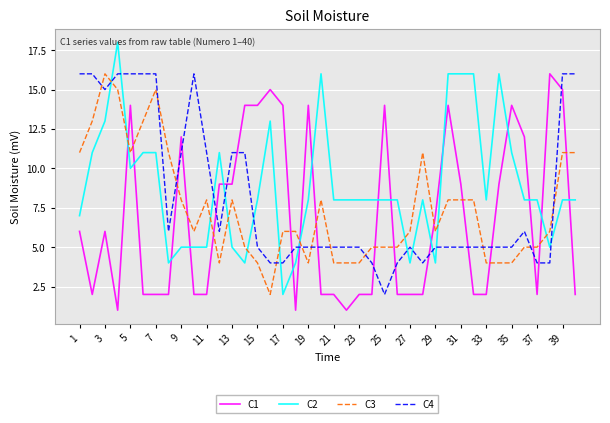

What is the maximum value for C4?

16